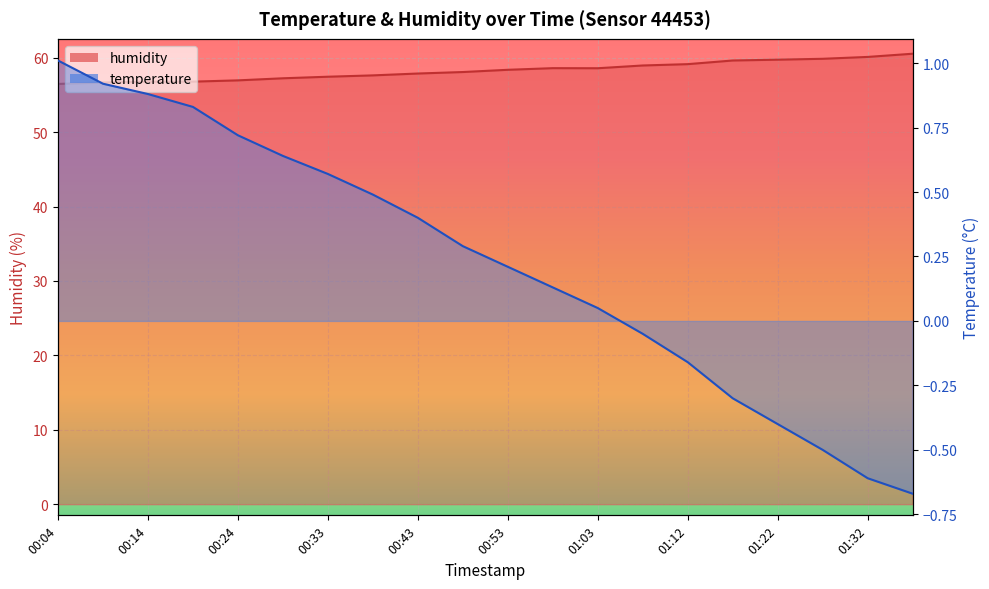

At which category is the sum across all series the highest?

01:37